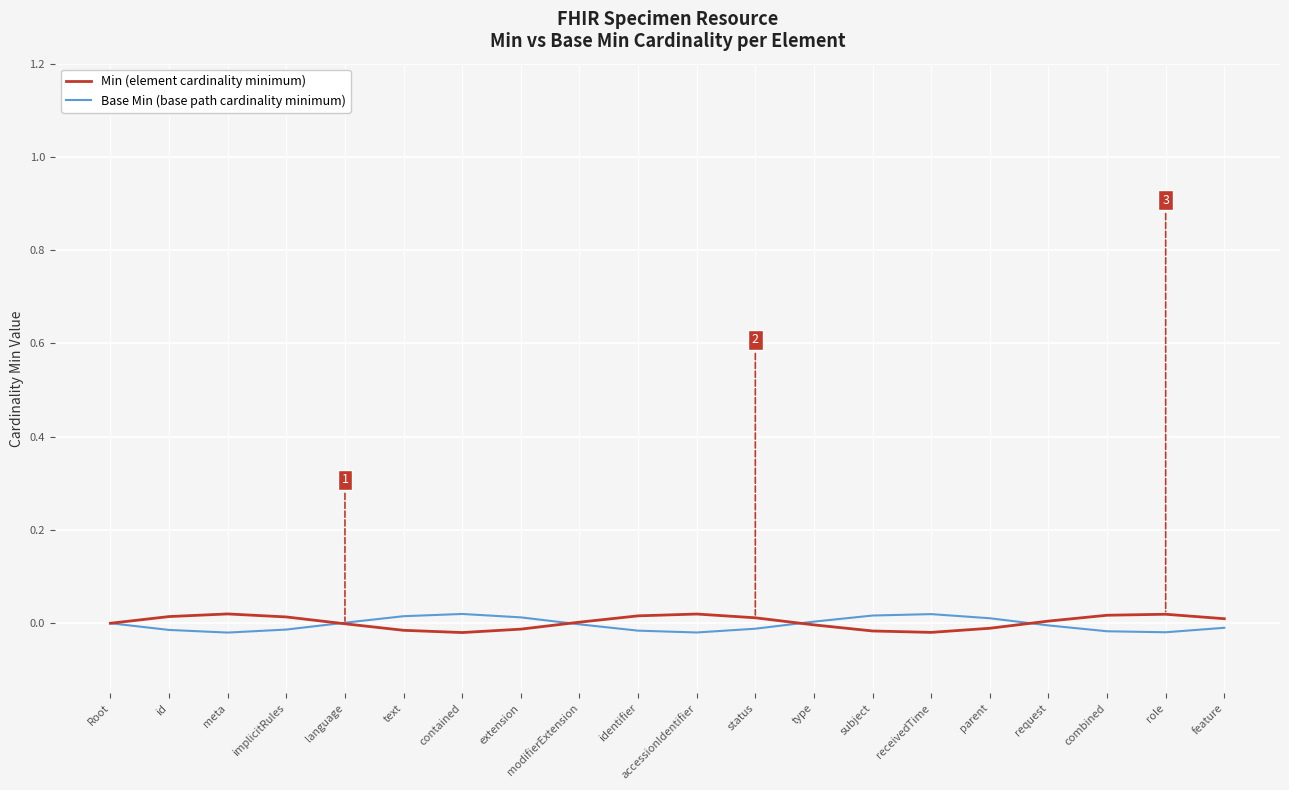

How many interior local valleys does the Base Min (base path cardinality minimum) series have?

3